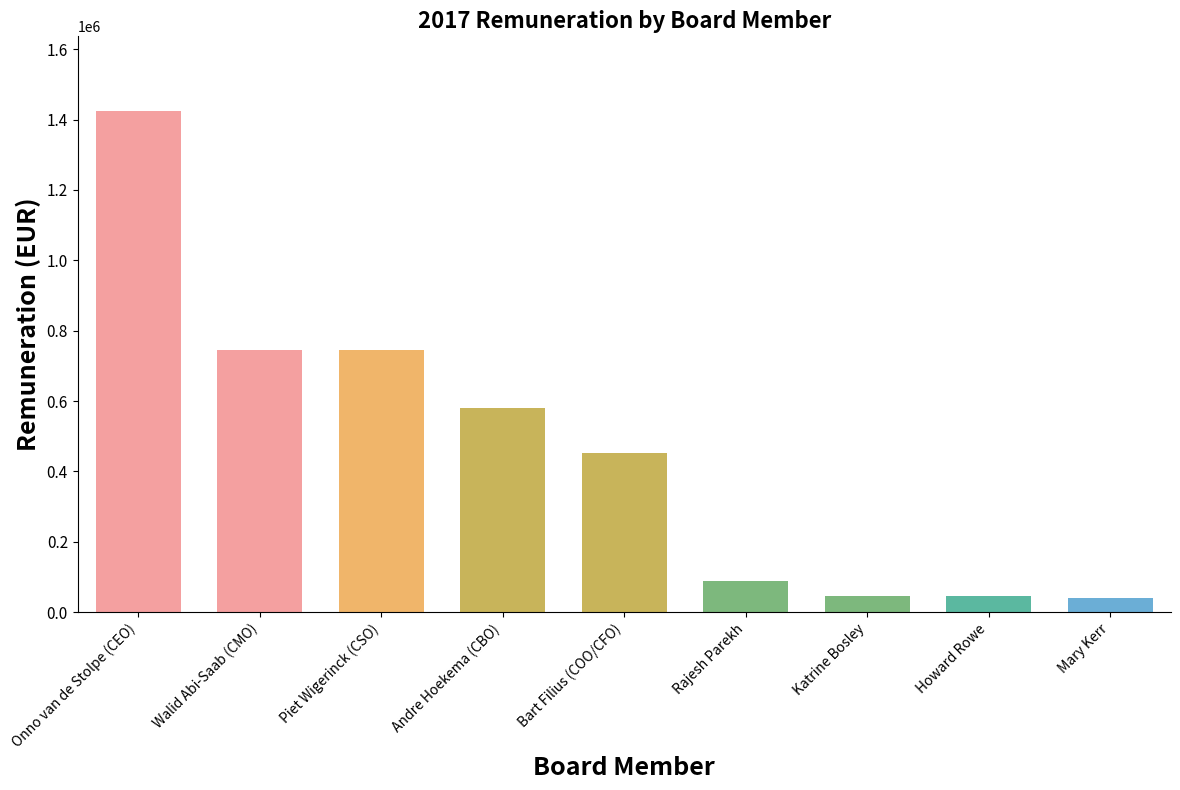

What is the maximum value shown in the chart?

1422880